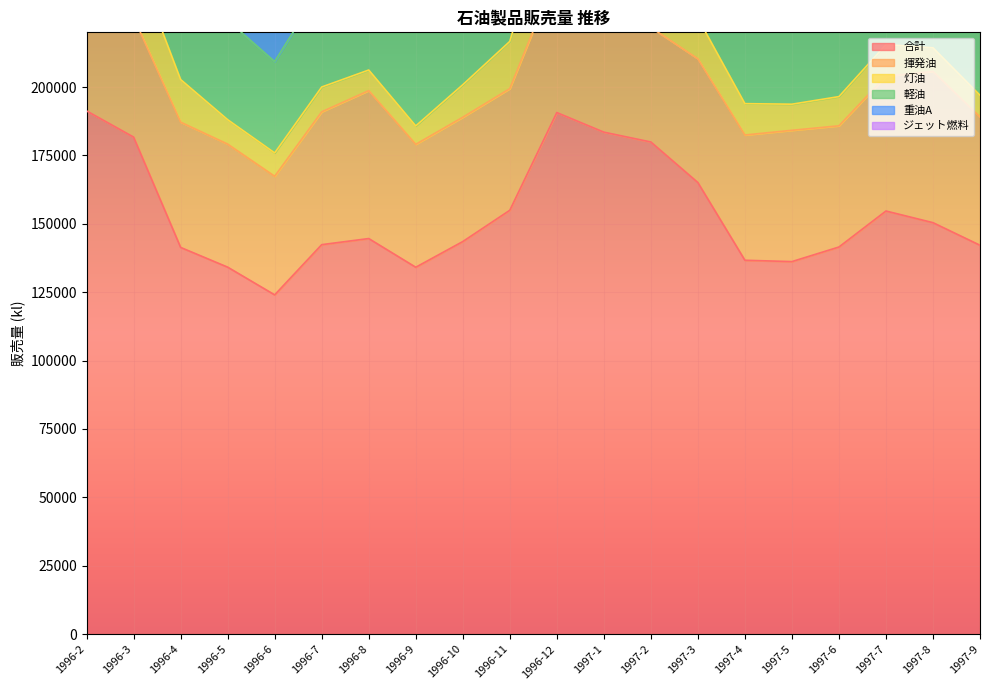

The value of 揮発油 at 1996-11 is 44464. True or false?

True